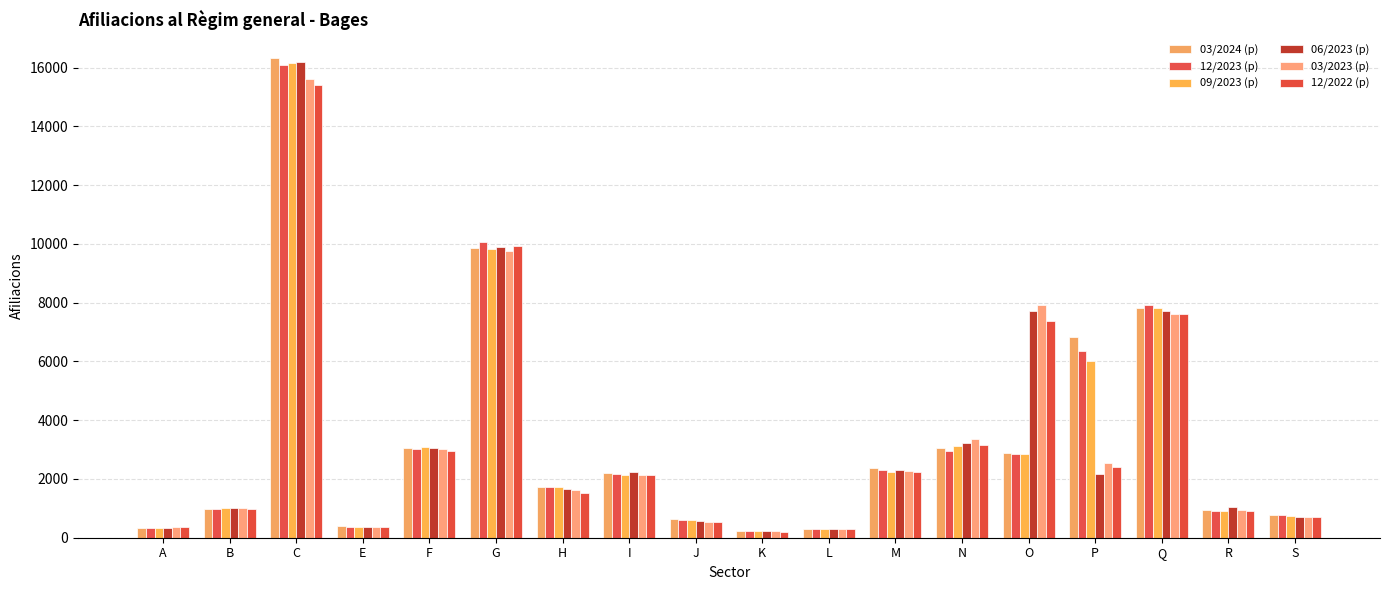

What value does the 03/2023 (p) series have at Q, to the nearest 100?

7600